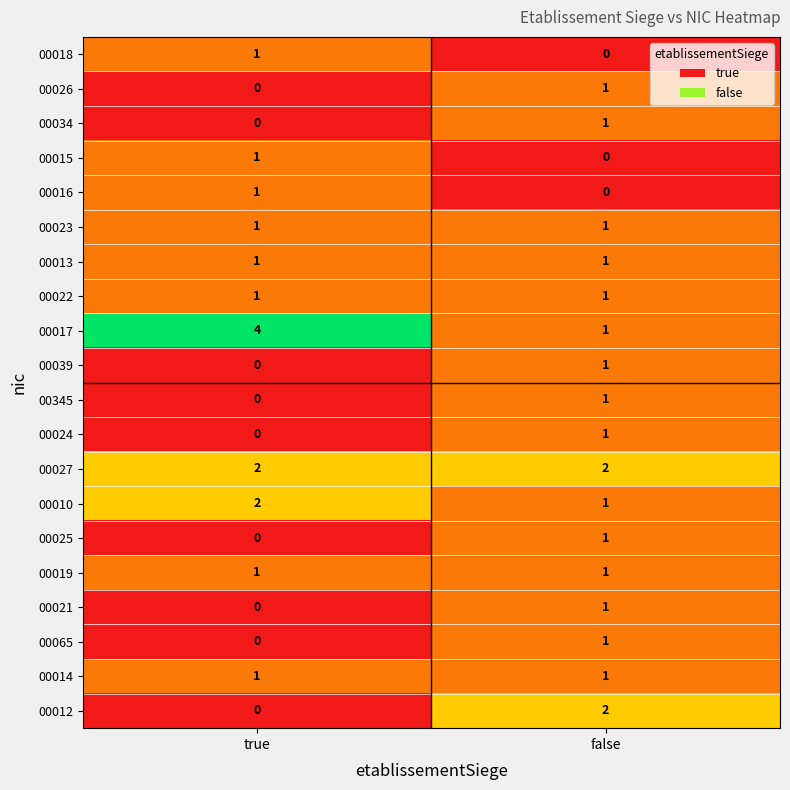

At which label is 00021 closest to 0?

true